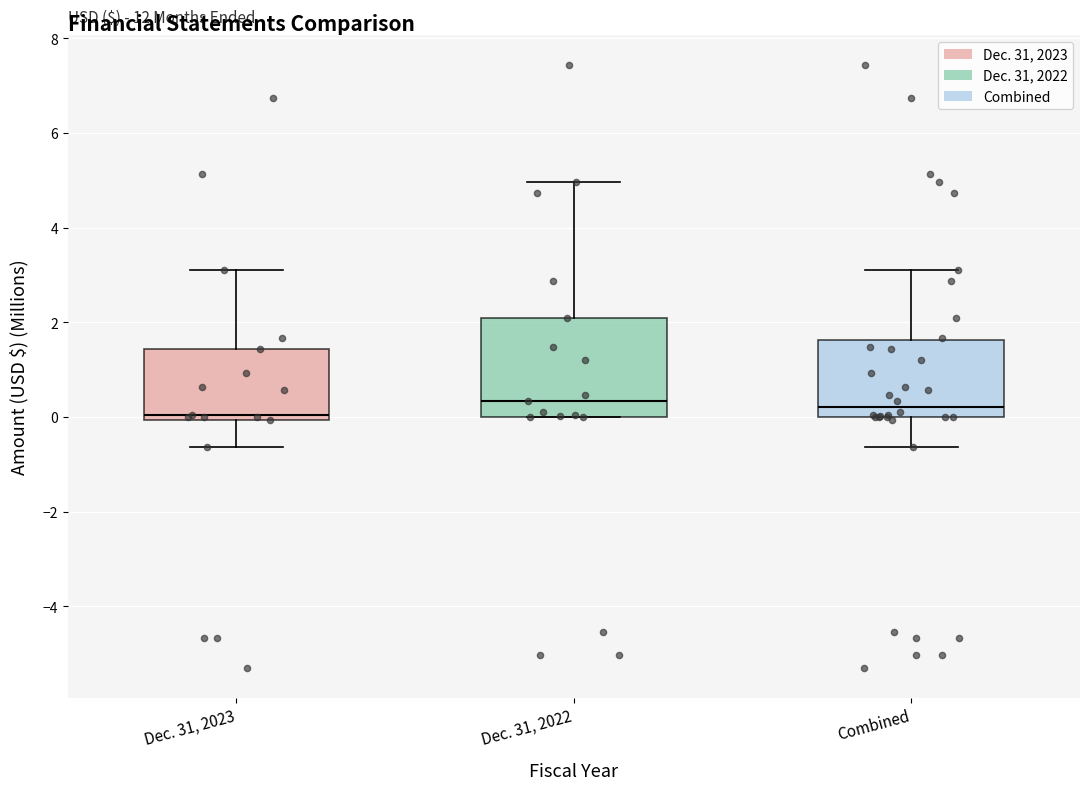

Which box is the tallest, from its lower edge to its upper edge?

Dec. 31, 2022